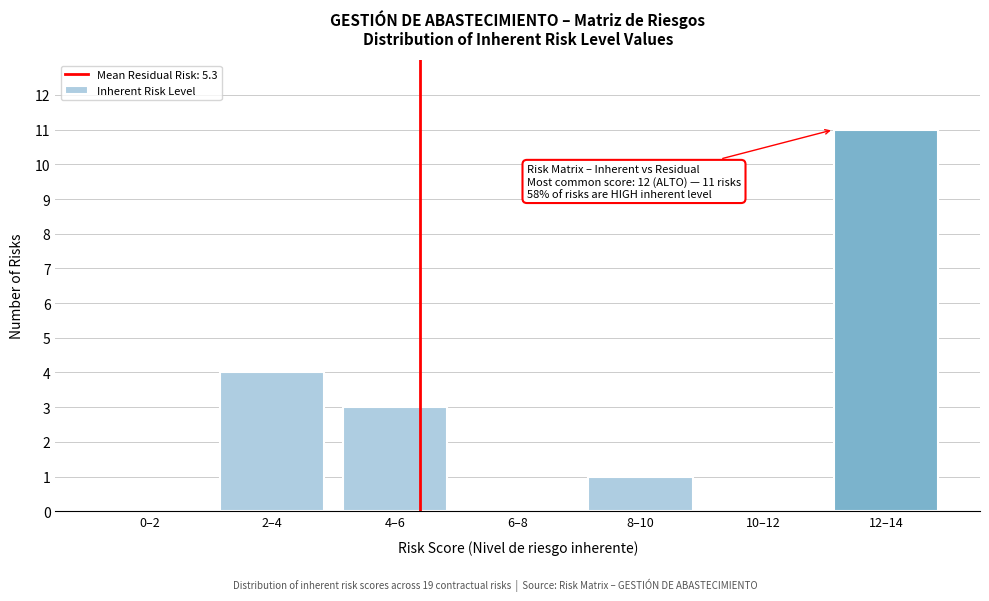

Reading left to right, list all the values displayed in this chart.

0–2=0	2–4=4	4–6=3	6–8=0	8–10=1	10–12=0	12–14=11